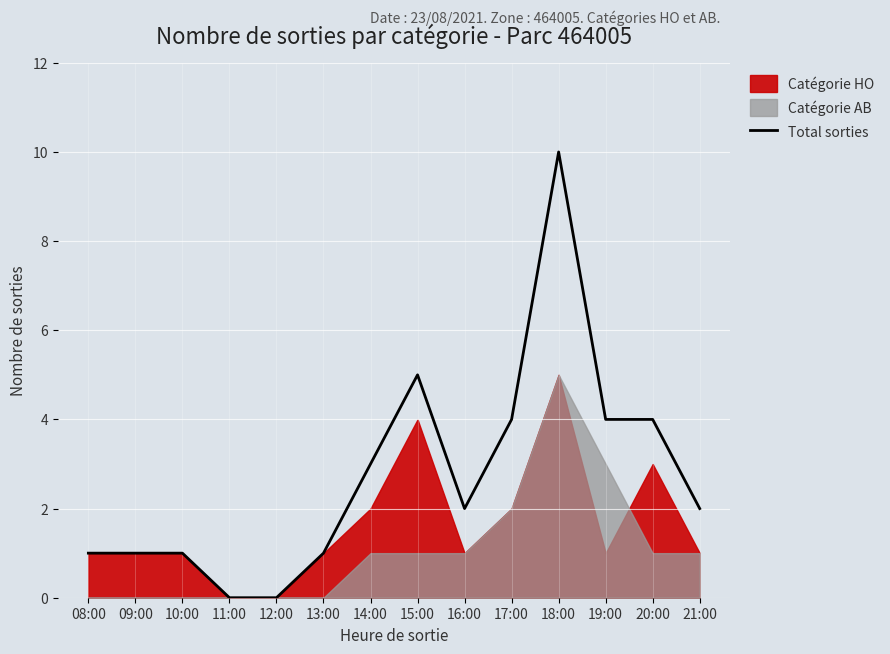

Where is the first local maximum?

15:00